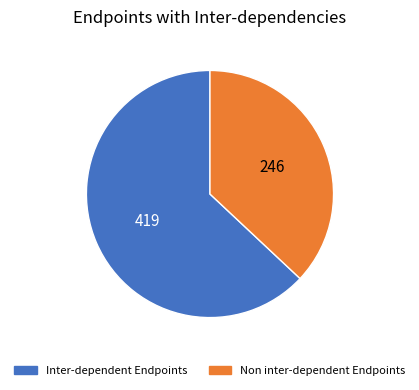

Rank the categories by value from lowest to highest.

Non inter-dependent Endpoints, Inter-dependent Endpoints